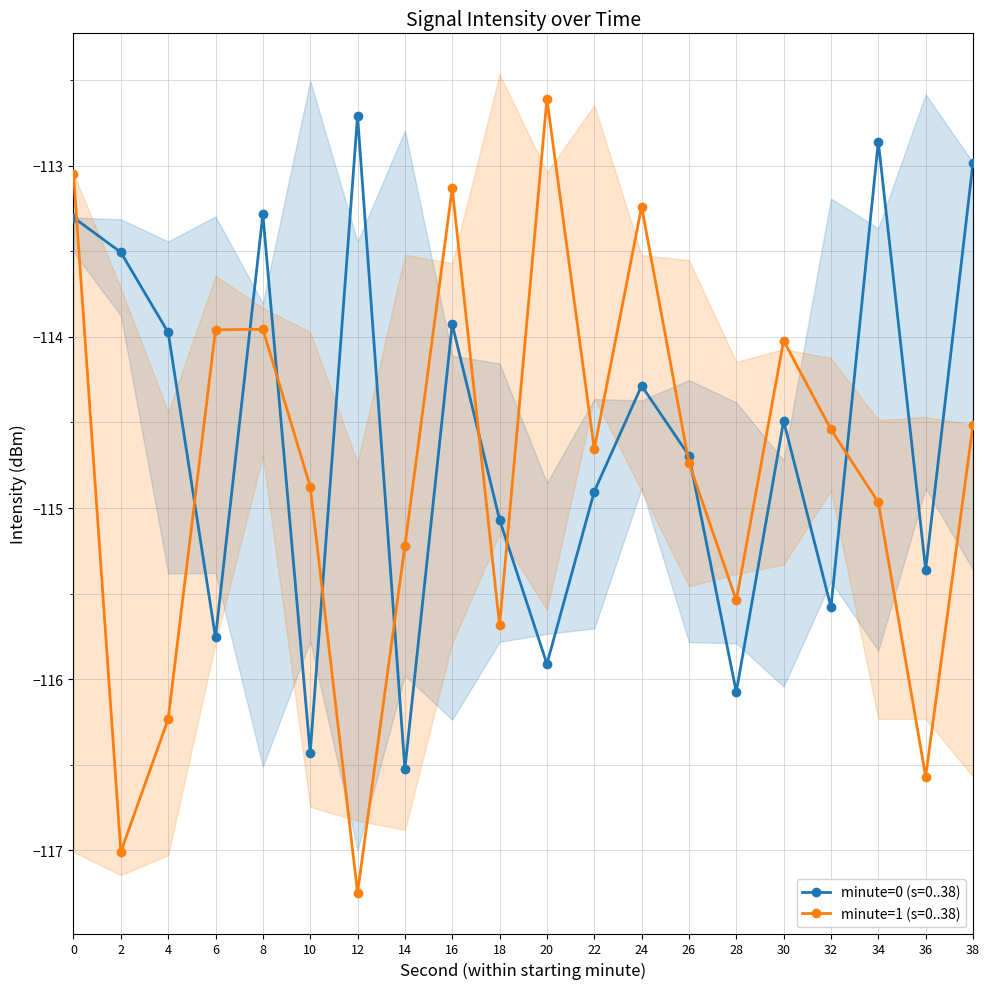

Reading left to right, list all the values displayed in this chart.

minute=0 (s=0..38): 0=-113.3	2=-113.5	4=-114.0	6=-115.8	8=-113.3	10=-116.4	12=-112.7	14=-116.5	16=-113.9	18=-115.1	20=-115.9	22=-114.9	24=-114.3	26=-114.7	28=-116.1	30=-114.5	32=-115.6	34=-112.9	36=-115.4	38=-113.0
minute=1 (s=0..38): 0=-113.0	2=-117.0	4=-116.2	6=-114.0	8=-114.0	10=-114.9	12=-117.2	14=-115.2	16=-113.1	18=-115.7	20=-112.6	22=-114.7	24=-113.2	26=-114.7	28=-115.5	30=-114.0	32=-114.5	34=-115.0	36=-116.6	38=-114.5